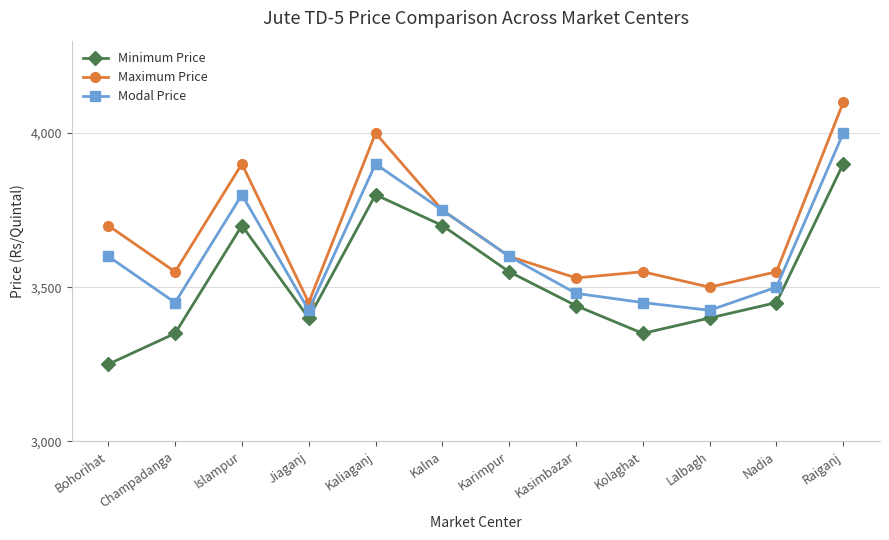

Reading left to right, what are all the values shown in this chart?

Minimum Price: 3250	3350	3700	3400	3800	3700	3550	3440	3350	3400	3450	3900
Maximum Price: 3700	3550	3900	3450	4000	3750	3600	3530	3550	3500	3550	4100
Modal Price: 3600	3450	3800	3425	3900	3750	3600	3480	3450	3425	3500	4000